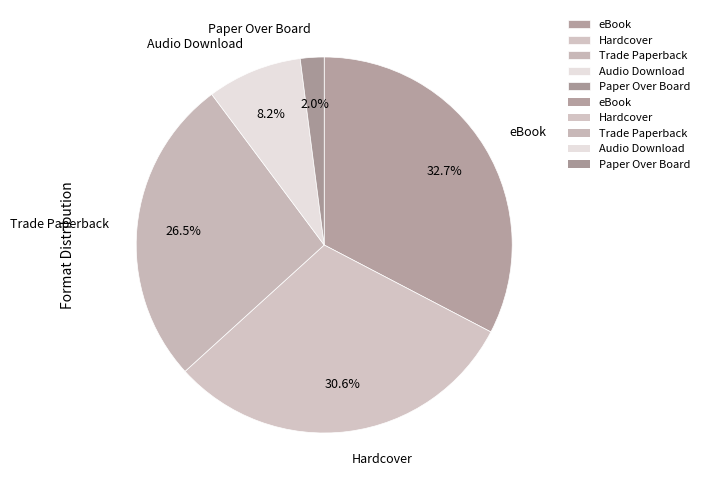

Is Audio Download the majority of the pie?

No